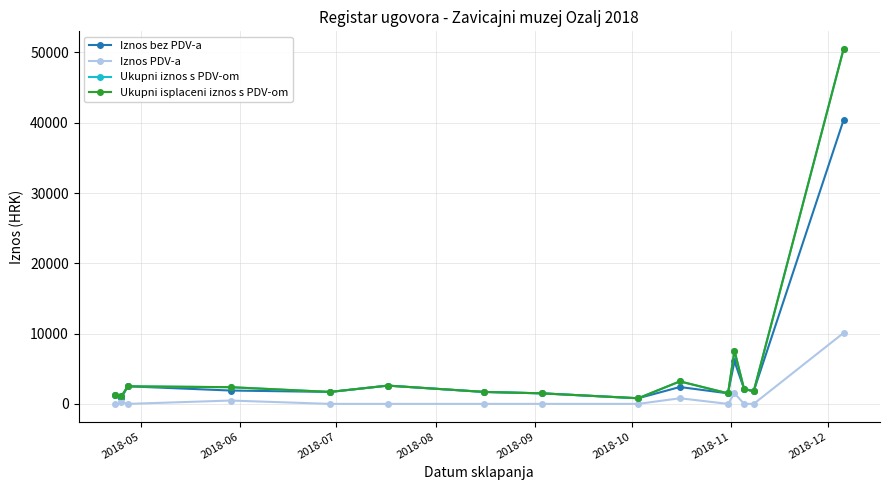

Is this an area chart (filled region under the line)?

No